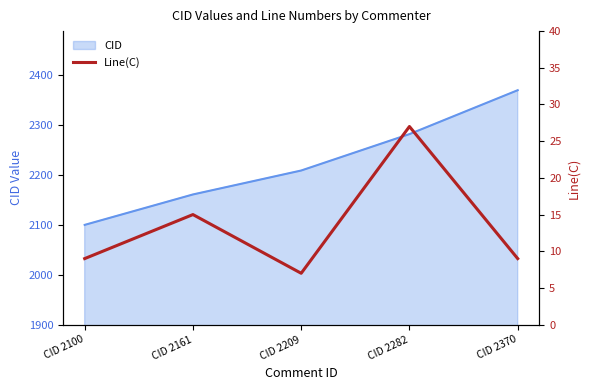

List the labels in order of CID value, smallest first.

CID 2100, CID 2161, CID 2209, CID 2282, CID 2370